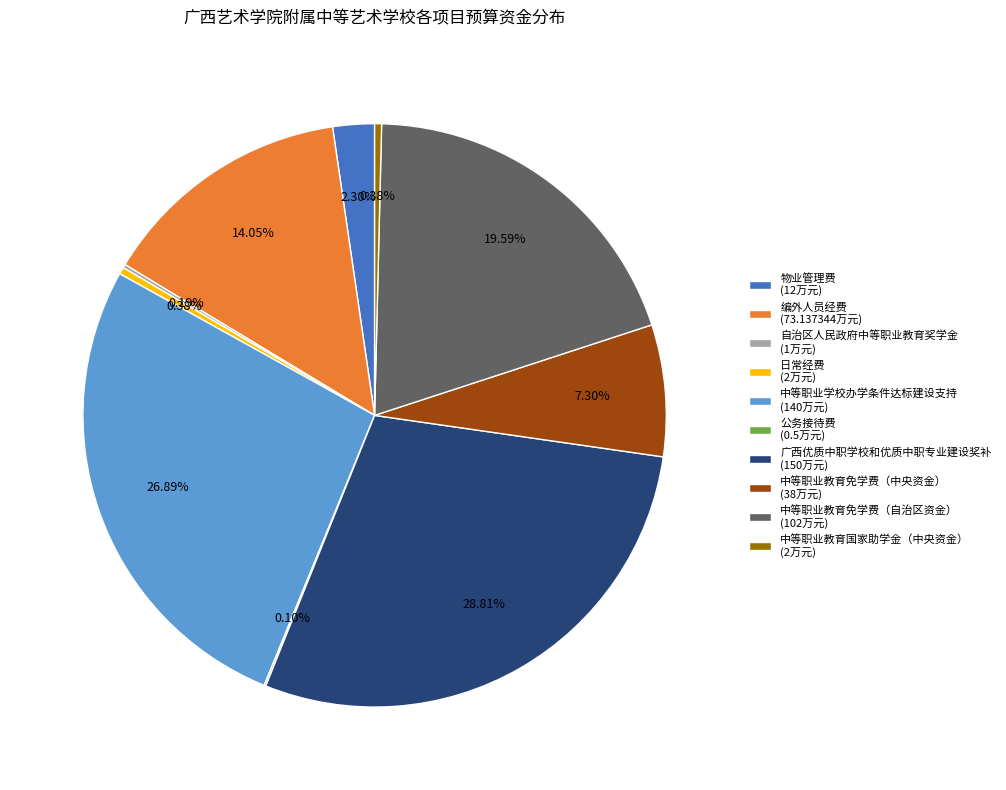

Do 中等职业教育免学费（自治区资金） and 中等职业教育免学费（中央资金） together represent more than half of the pie?

No